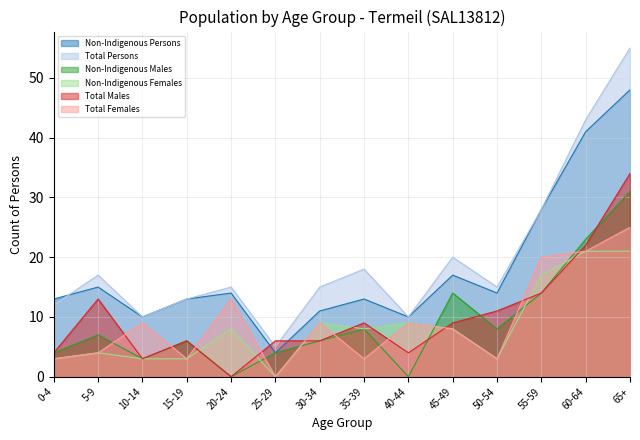

At which label does Non-Indigenous Persons first exceed 14?

5-9